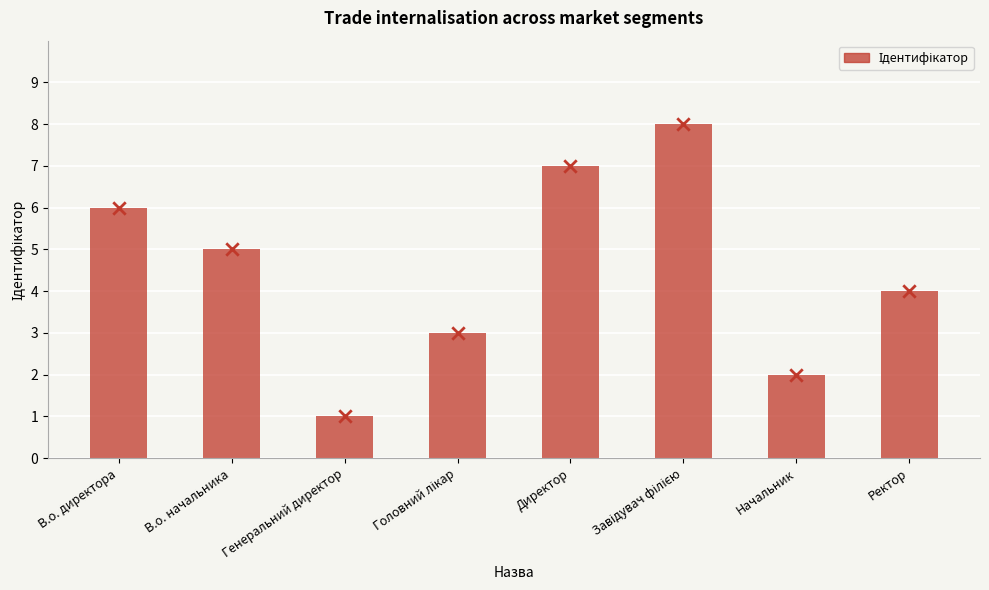

Which series reaches the minimum Y coordinate?

Ідентифікатор